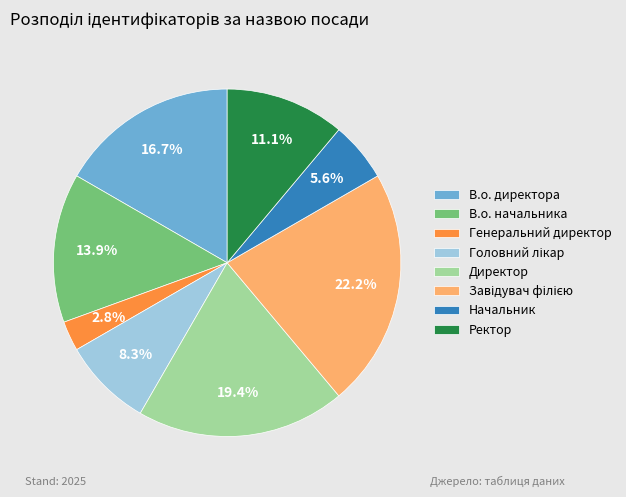

Does В.о. директора represent more than half of the total?

No